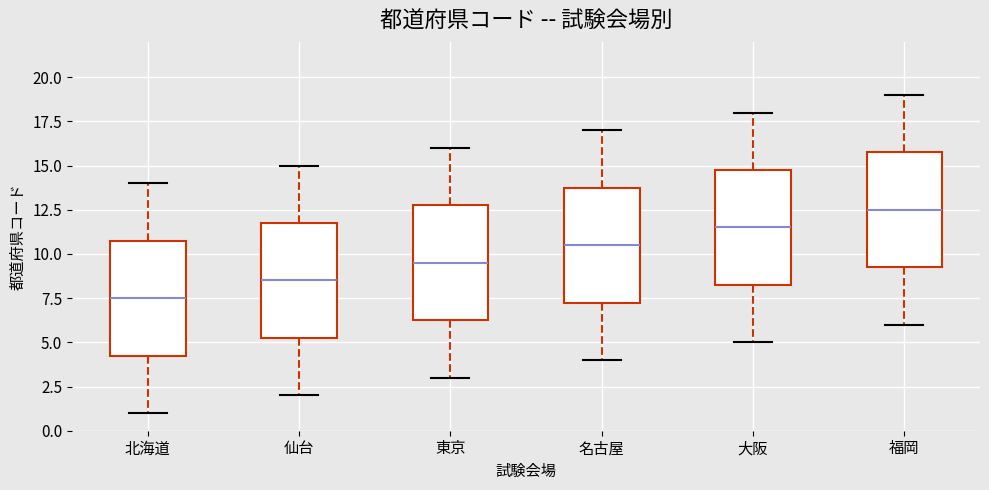

Where does the upper whisker of the box for 仙台 end on the y-axis? The values are not printed on the chart, so give them approximately, as read against the axis.

15.0